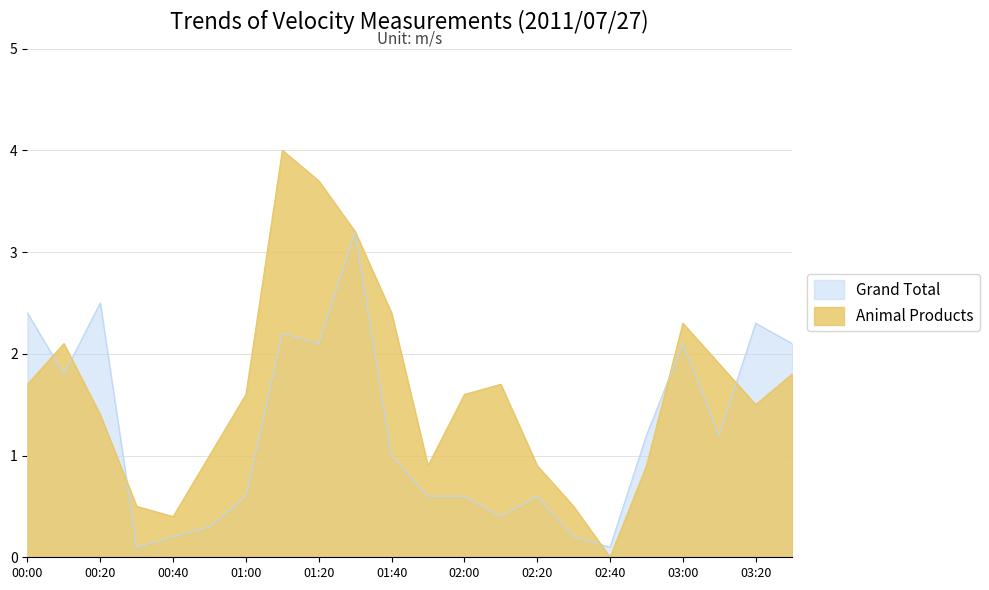

What is the value of the Grand Total point at the 10th from the left?

3.2